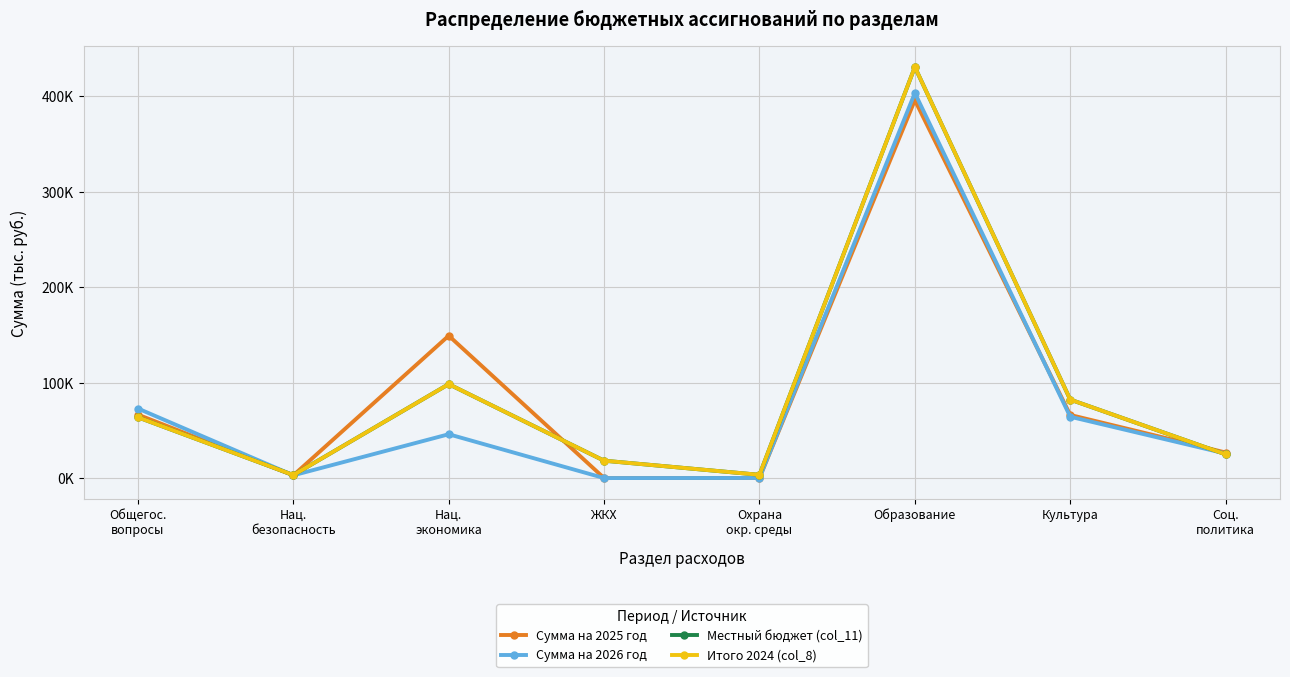

Which series has the largest range (max minus min)?

Местный бюджет (col_11)